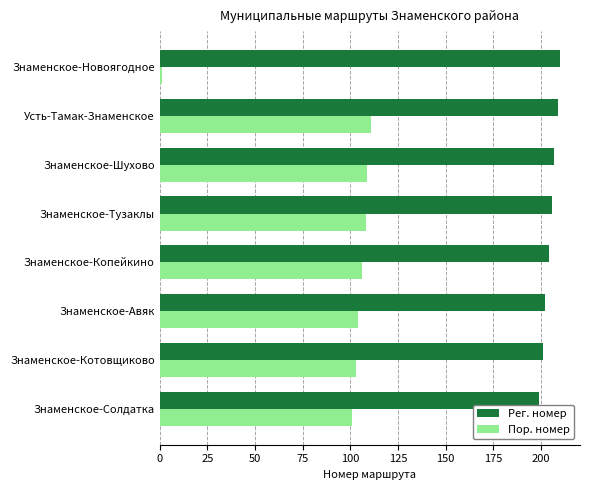

What is the sum of all Пор. номер values?

743